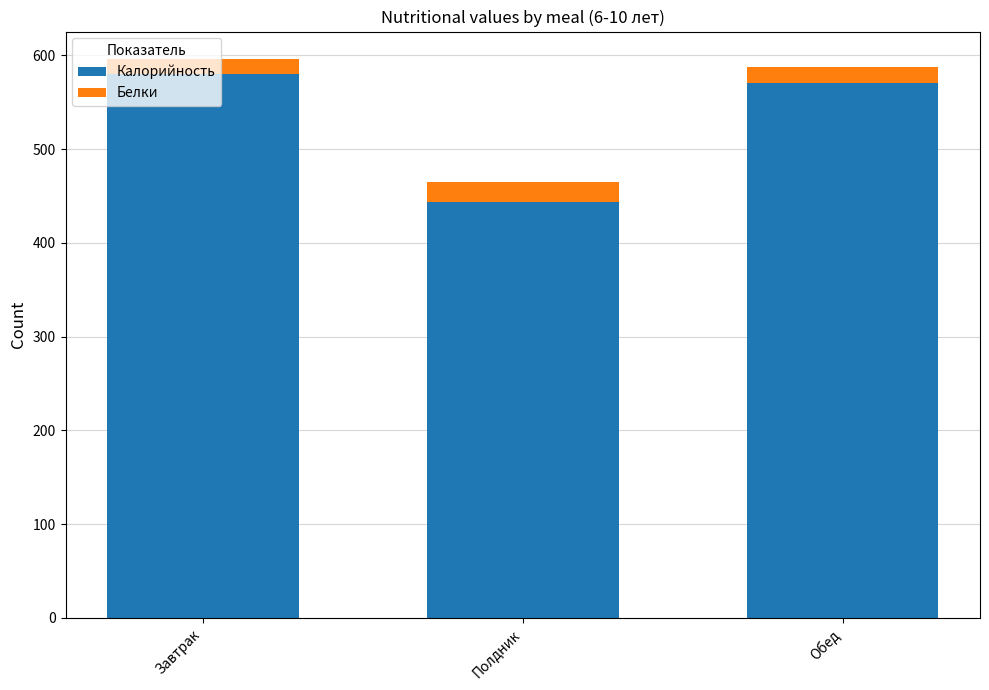

Which category has the lowest value in the Калорийность series?

Полдник